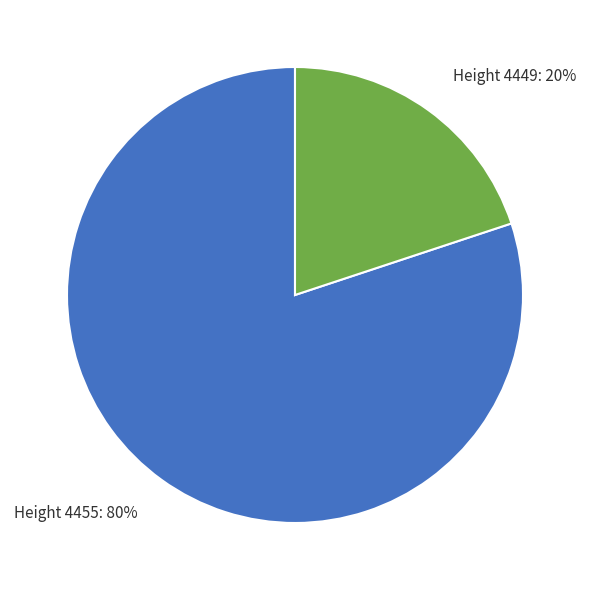

To the nearest percent, what is the average slice percentage?

50%